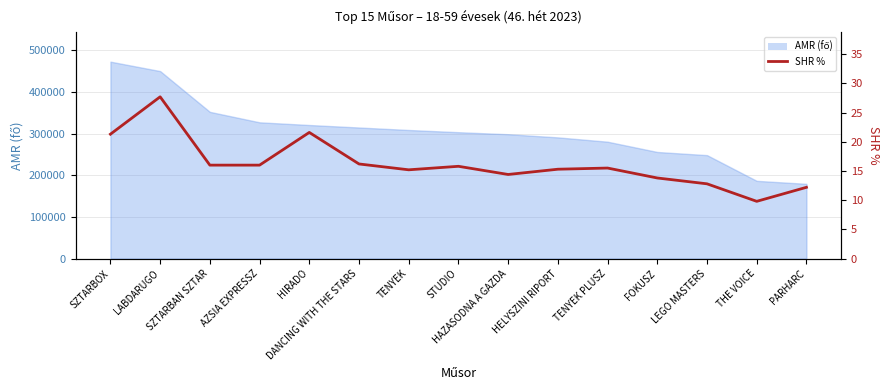

How many lines are shown in the chart?

1